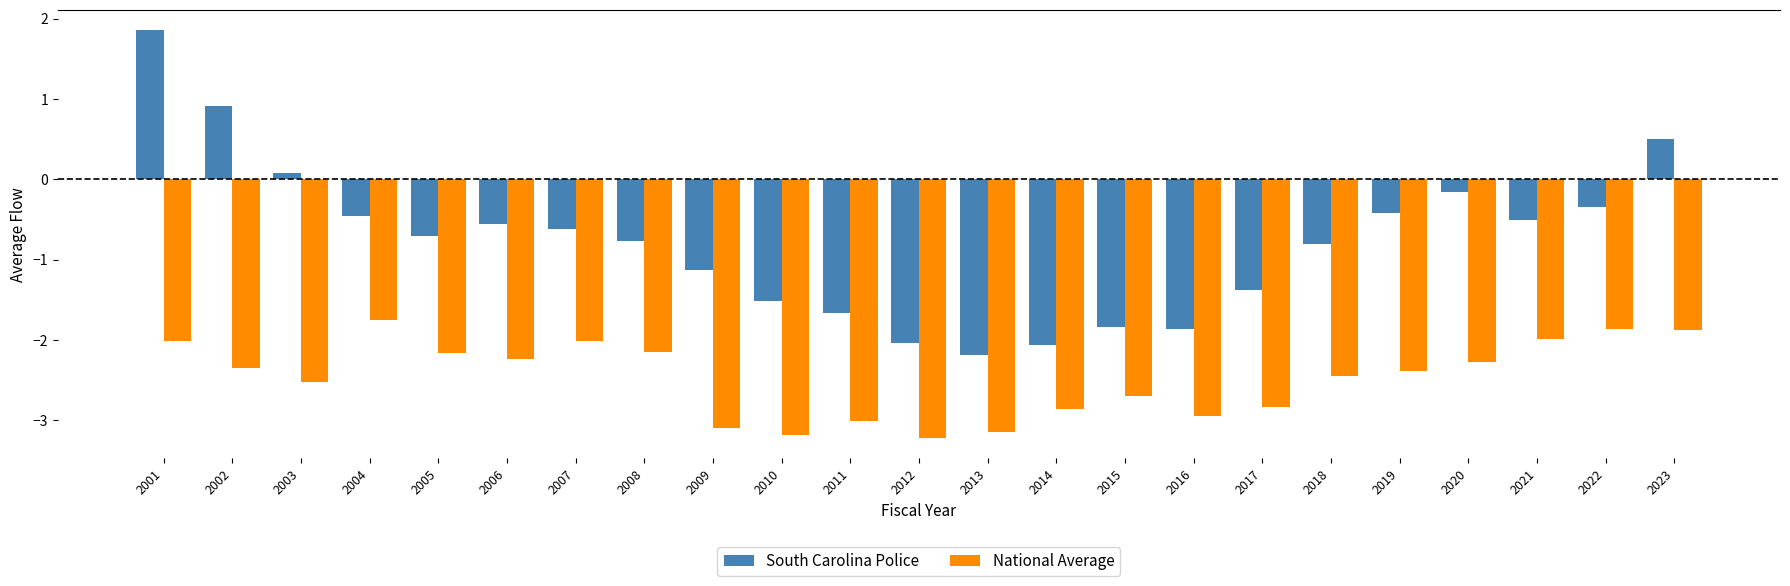

Is it true that South Carolina Police equals -2.1 at 2014?

True